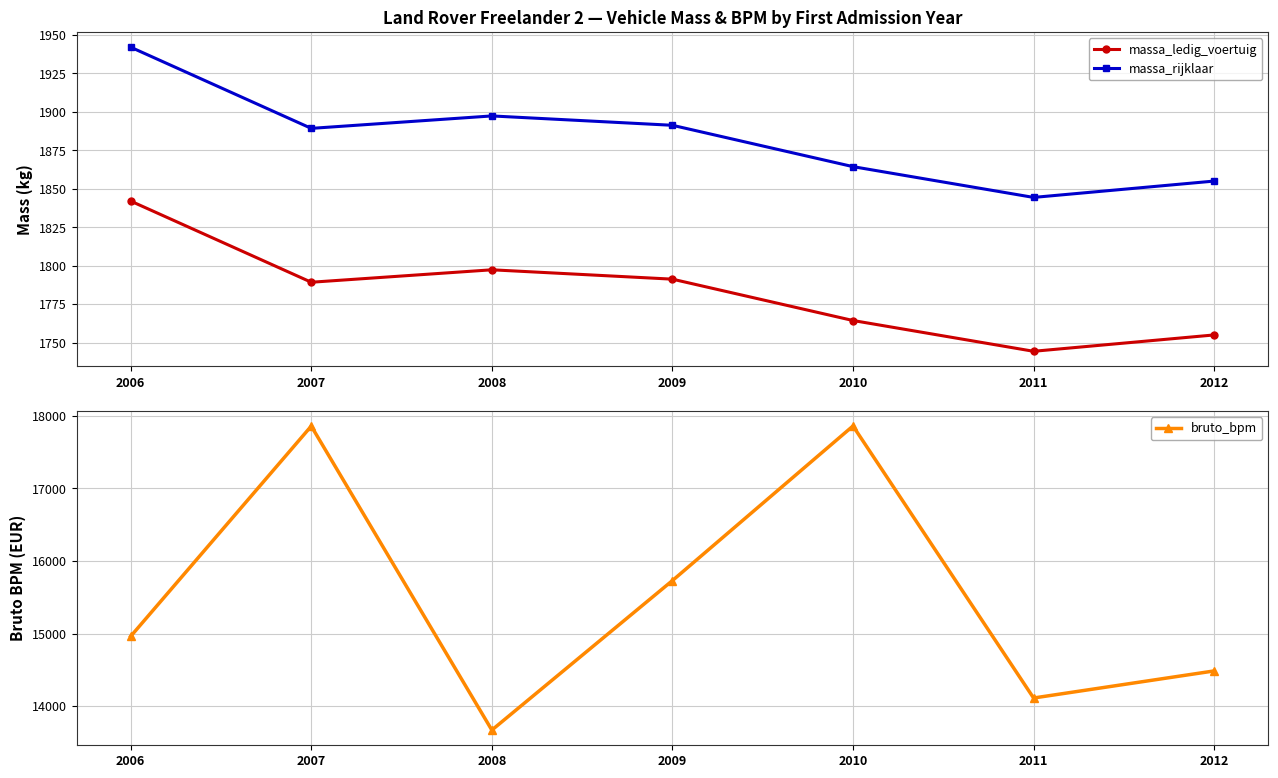

Rank the categories by massa_rijklaar value from highest to lowest.

2006, 2008, 2009, 2007, 2010, 2012, 2011